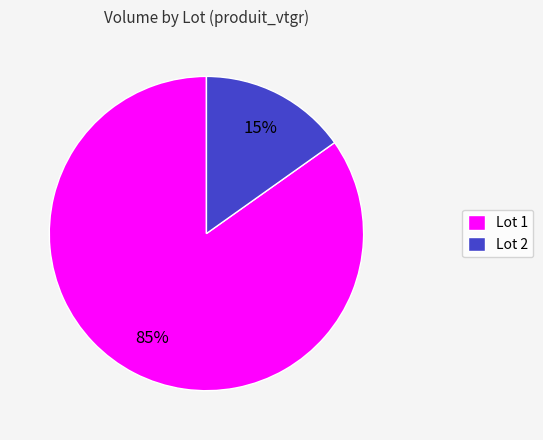

To the nearest percent, what is the difference between the largest and smallest slice percentages?

70%